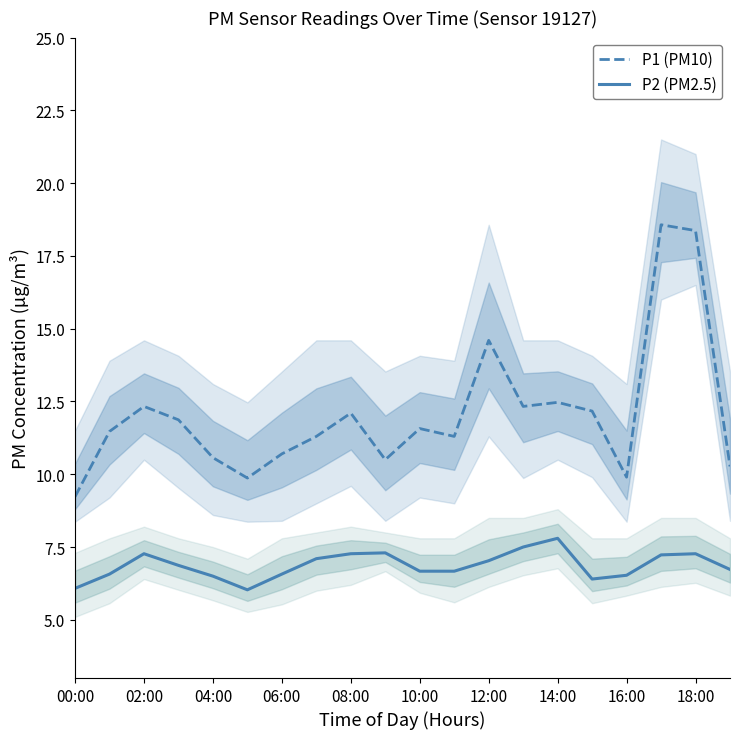

Which category has the highest value across all series?

17